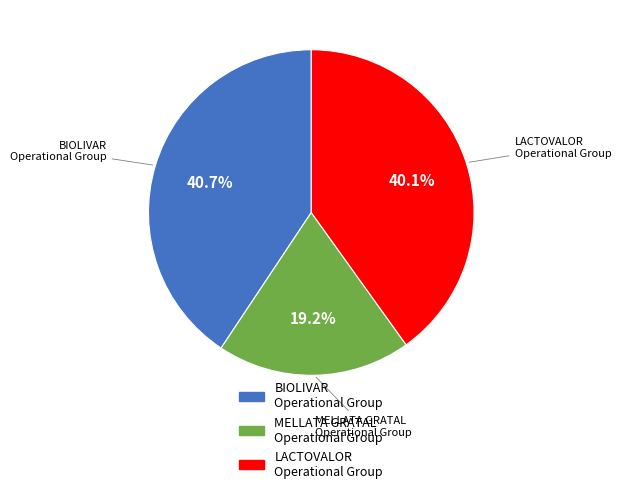

Rank the categories by value from highest to lowest.

BIOLIVAR Operational Group, LACTOVALOR Operational Group, MELLATA GRATAL Operational Group